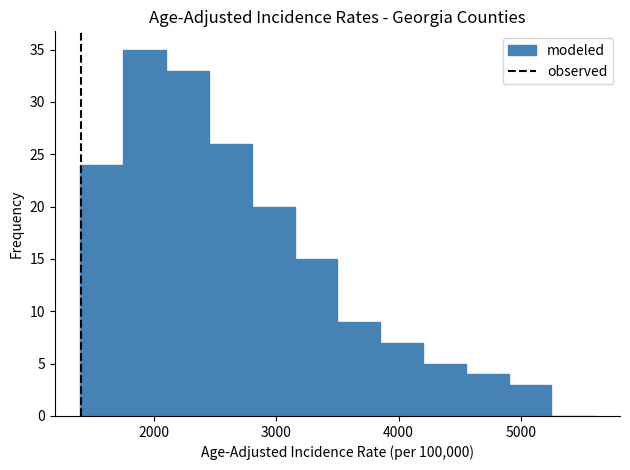

Read against the x-axis, roughly where is the centre of the tallest bar?

1900